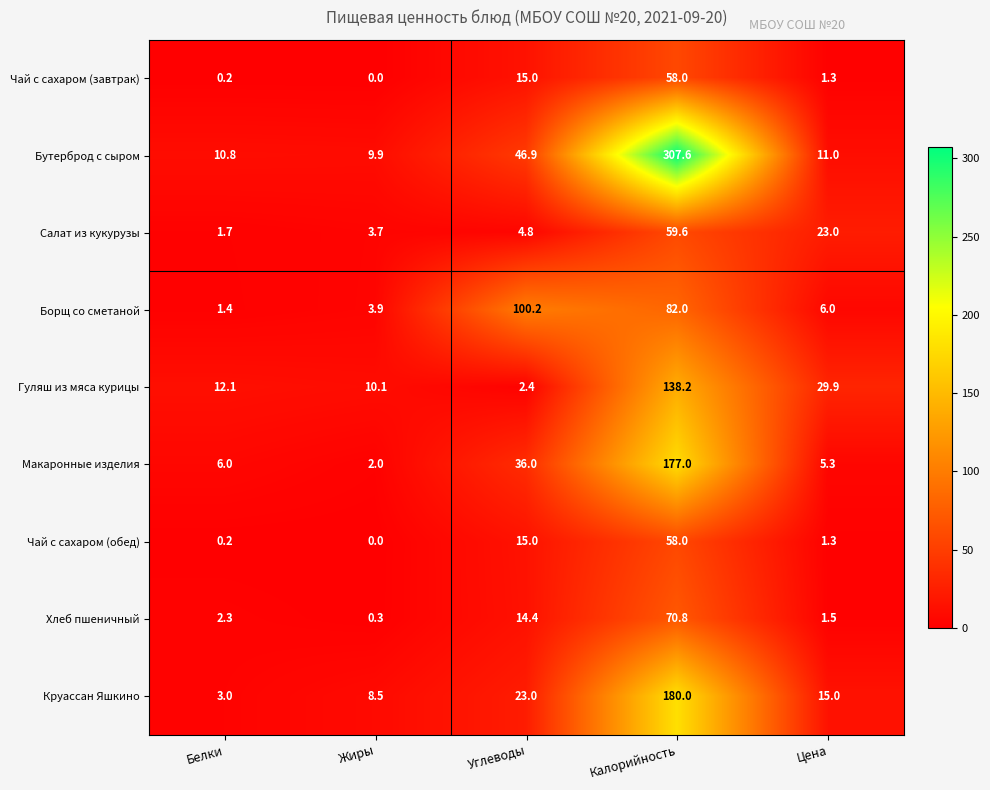

How many series are shown in this chart?

9